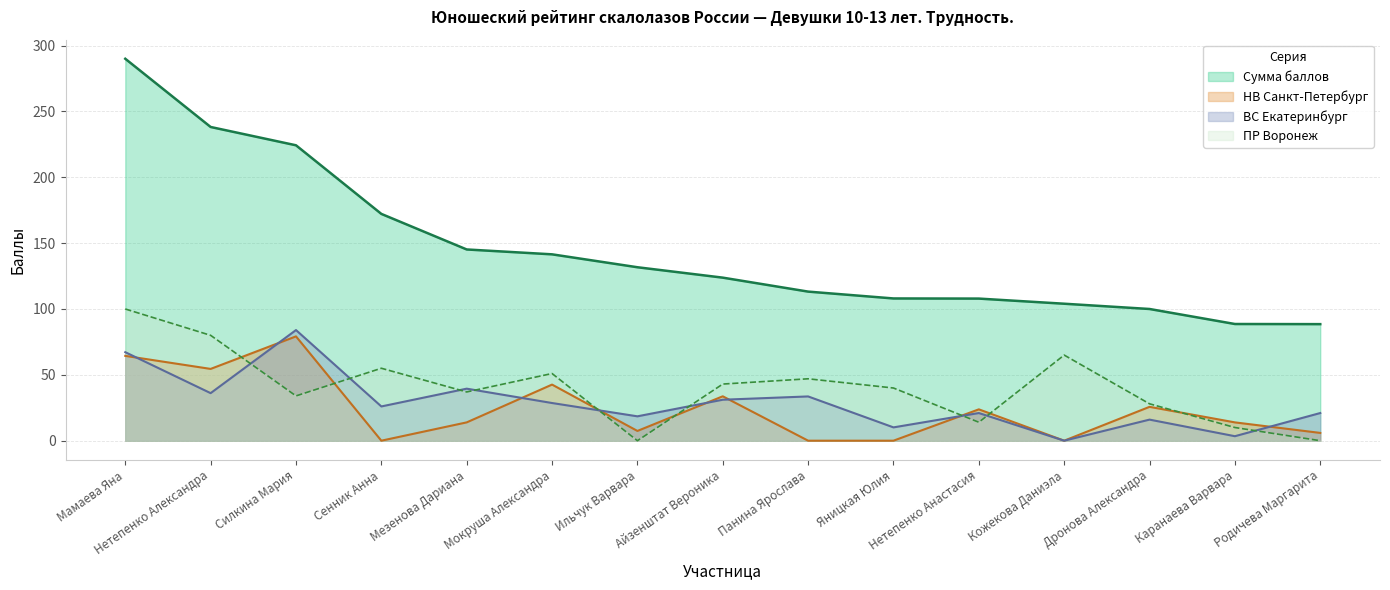

Where is Регион (ВС Екб) nearest to the value 42?

Мезенова Дариана